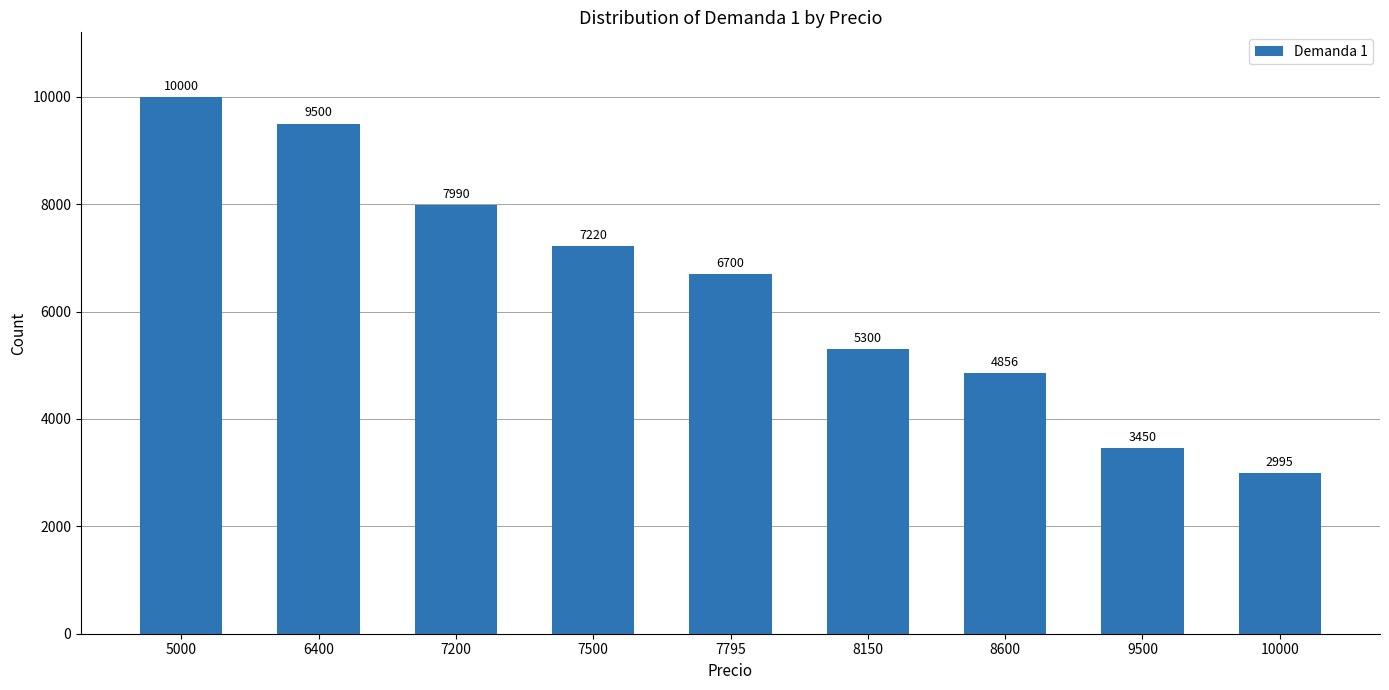

What is the difference between the second highest and minimum values?

6505